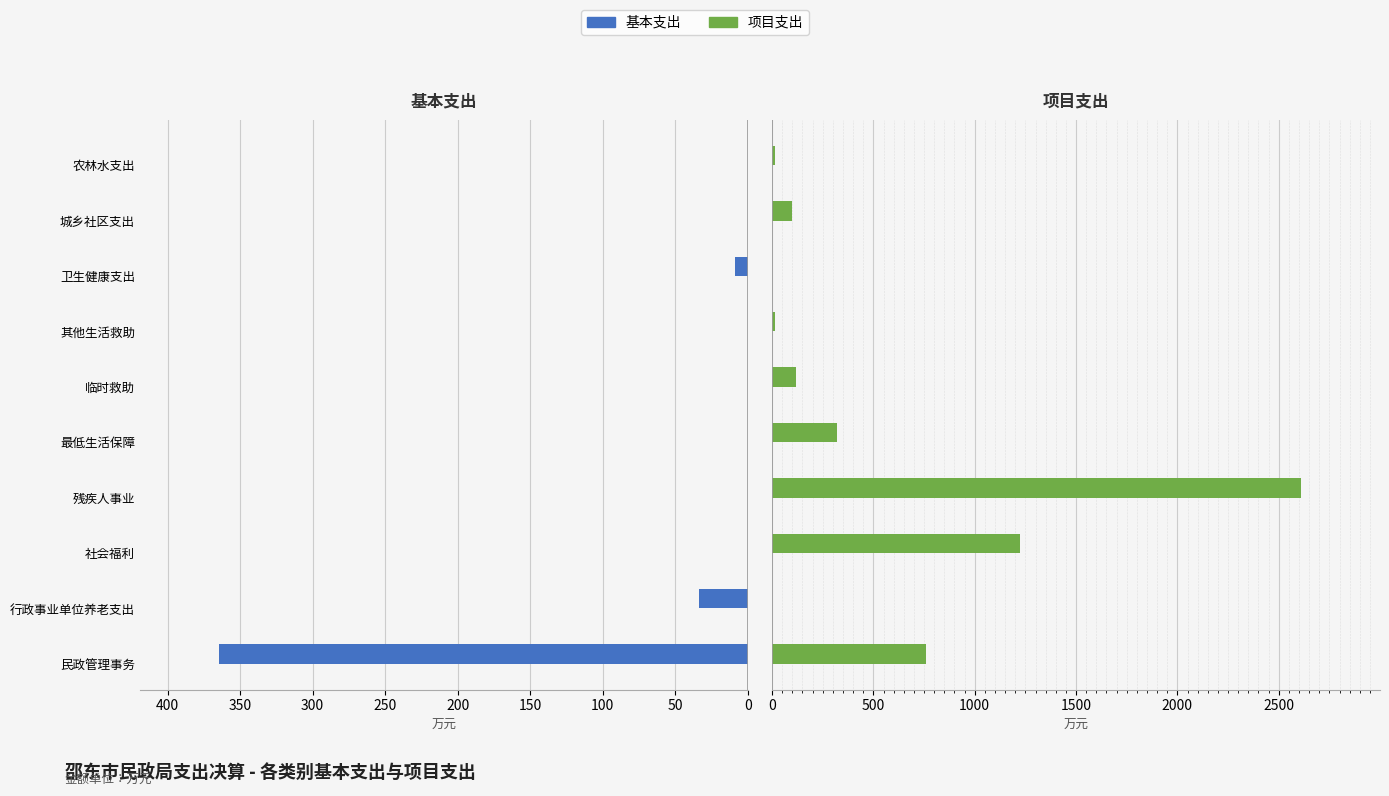

Are the bars grouped side by side (vs. stacked)?

Yes